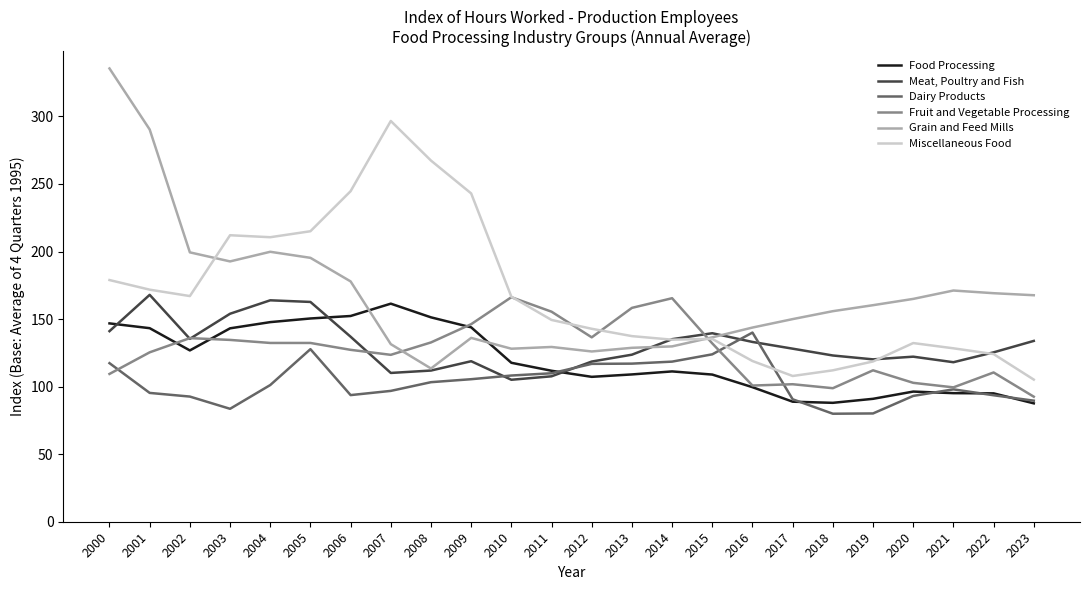

At which label is Miscellaneous Food closest to 200?

2004